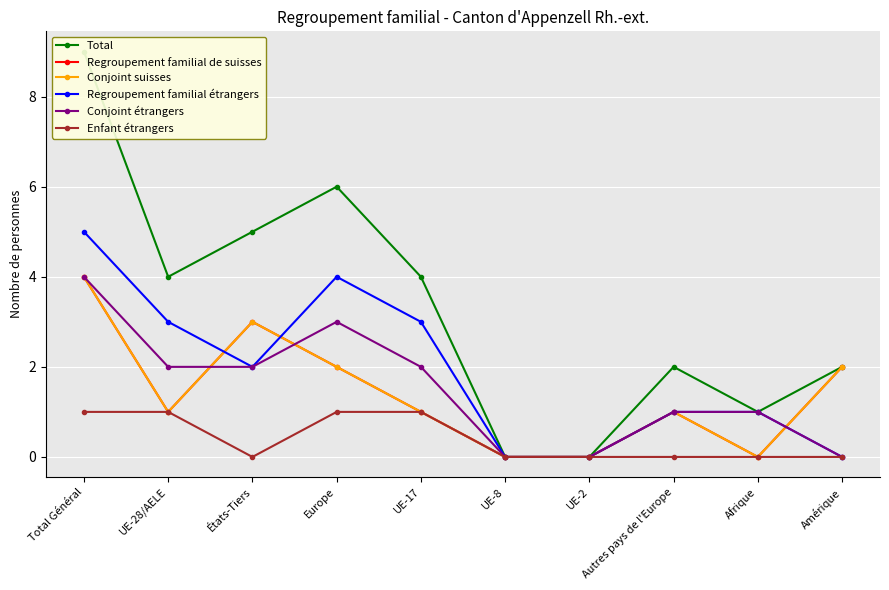

Between UE-28/AELE and États-Tiers, which series saw the biggest shift?

Regroupement familial de suisses